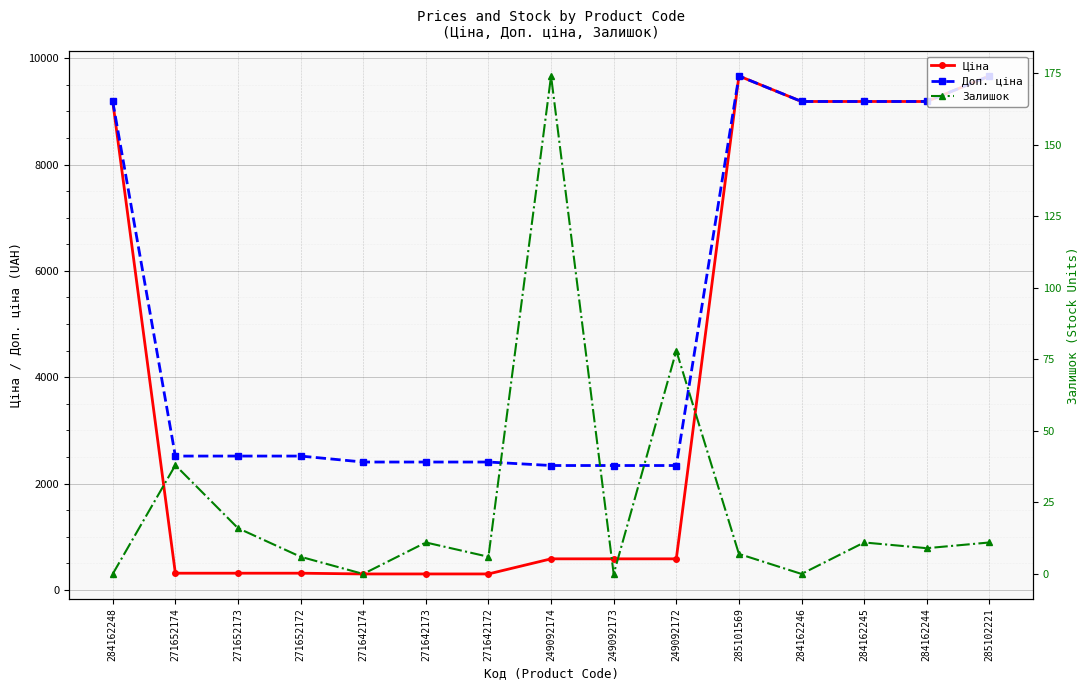

How many interior local peaks does the Ціна series have?

1